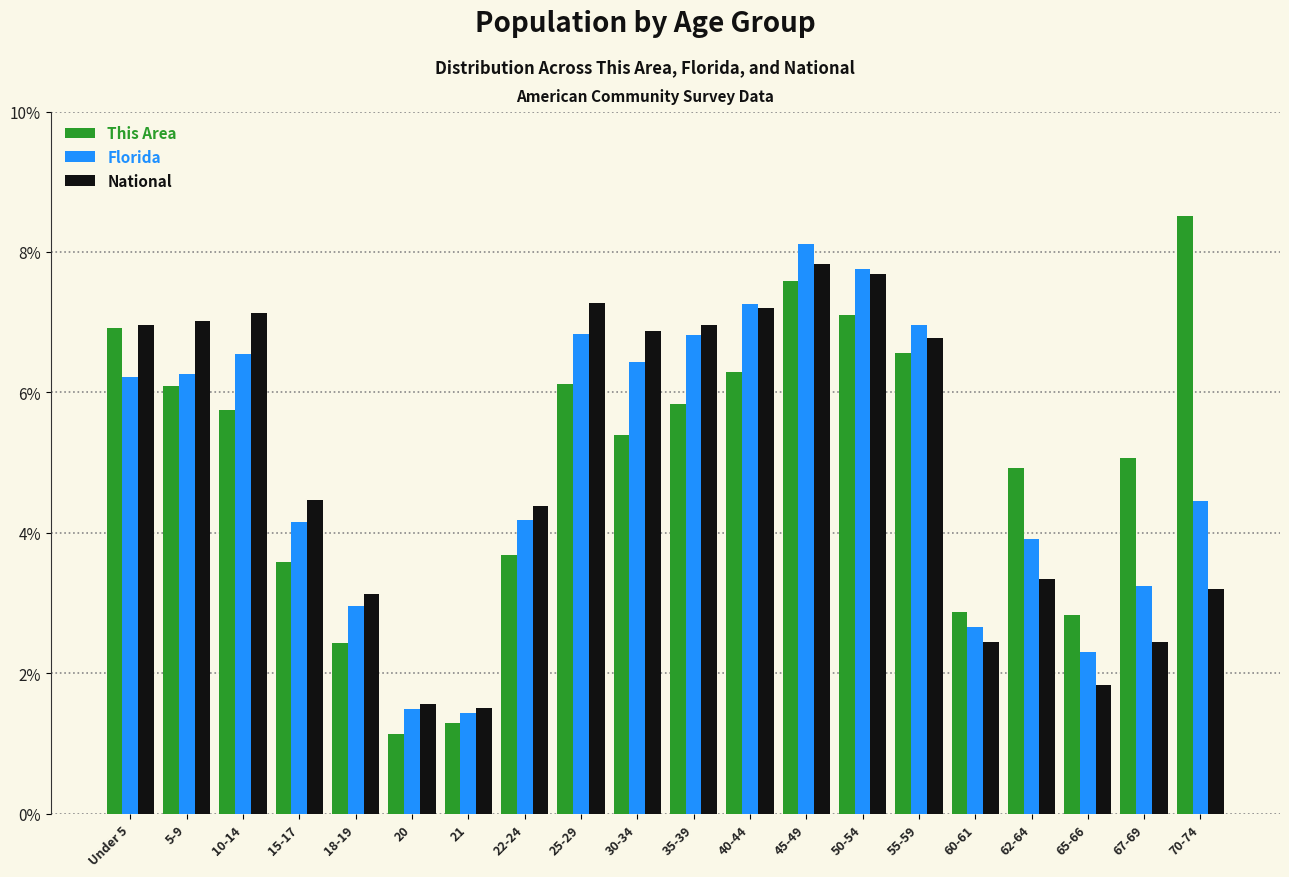

Is the value of National at 67-69 greater than the value of This Area at 10-14?

No